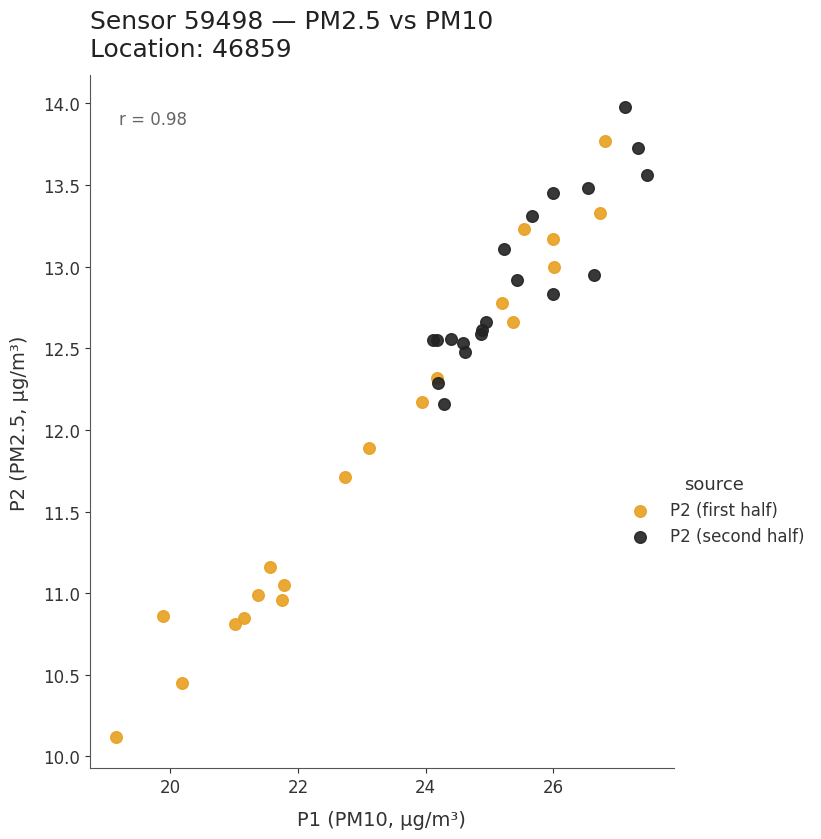

Which series contains the lowest Y value?

P2 (first half)